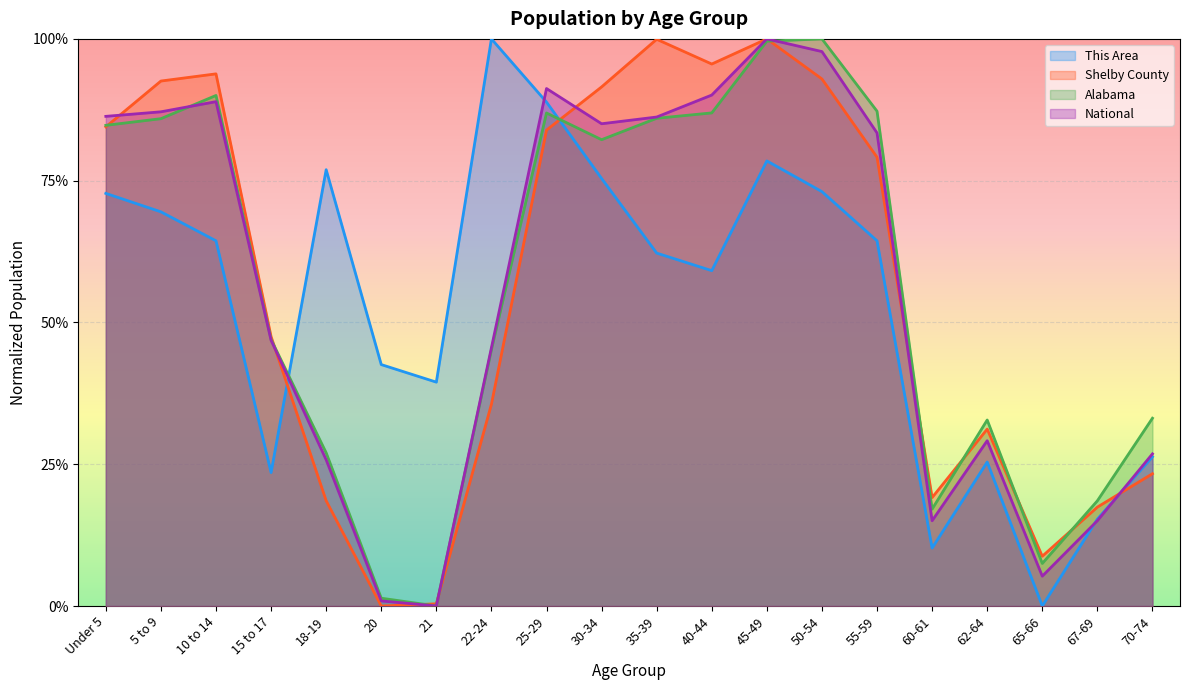

How many intersections are there between National and Alabama?

2